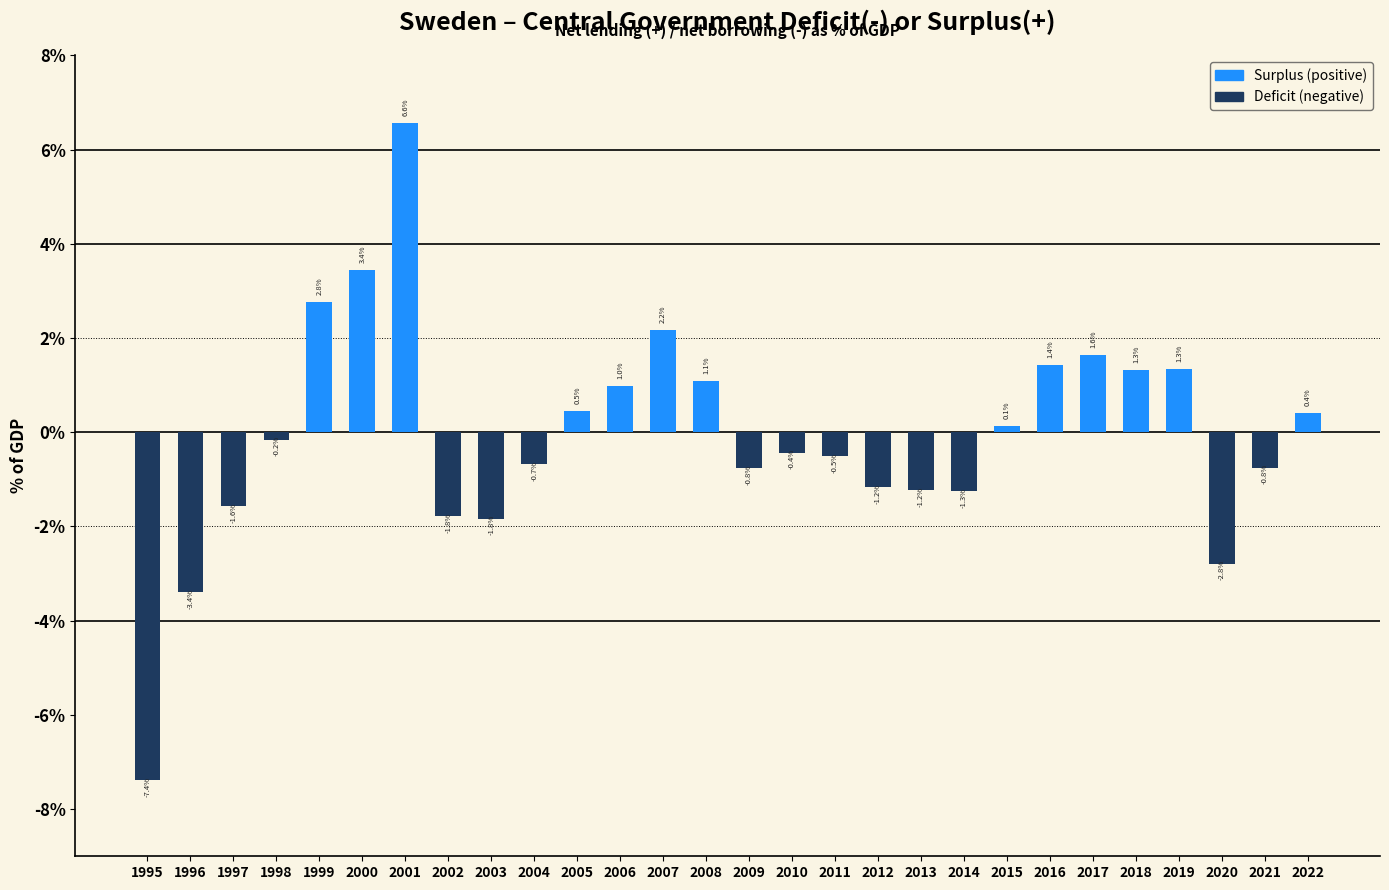

Where does the data first go above 0?

1999